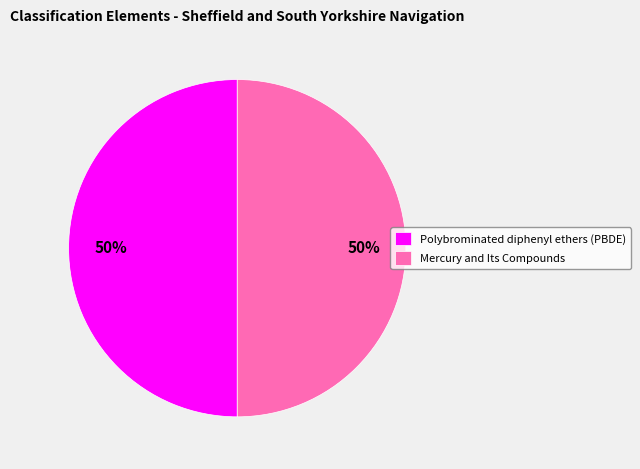

To the nearest percent, what is the average slice percentage?

50%